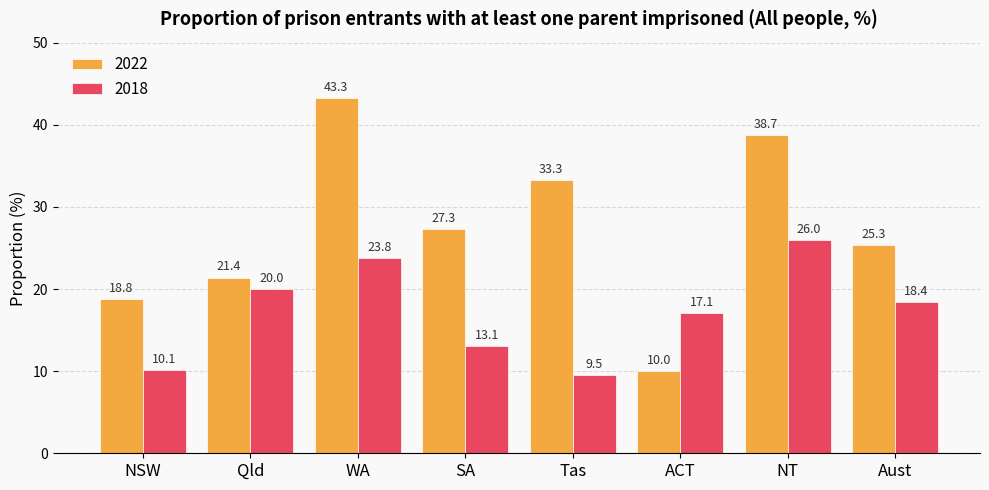

What is the spread (max minus min) of values at WA?

19.5